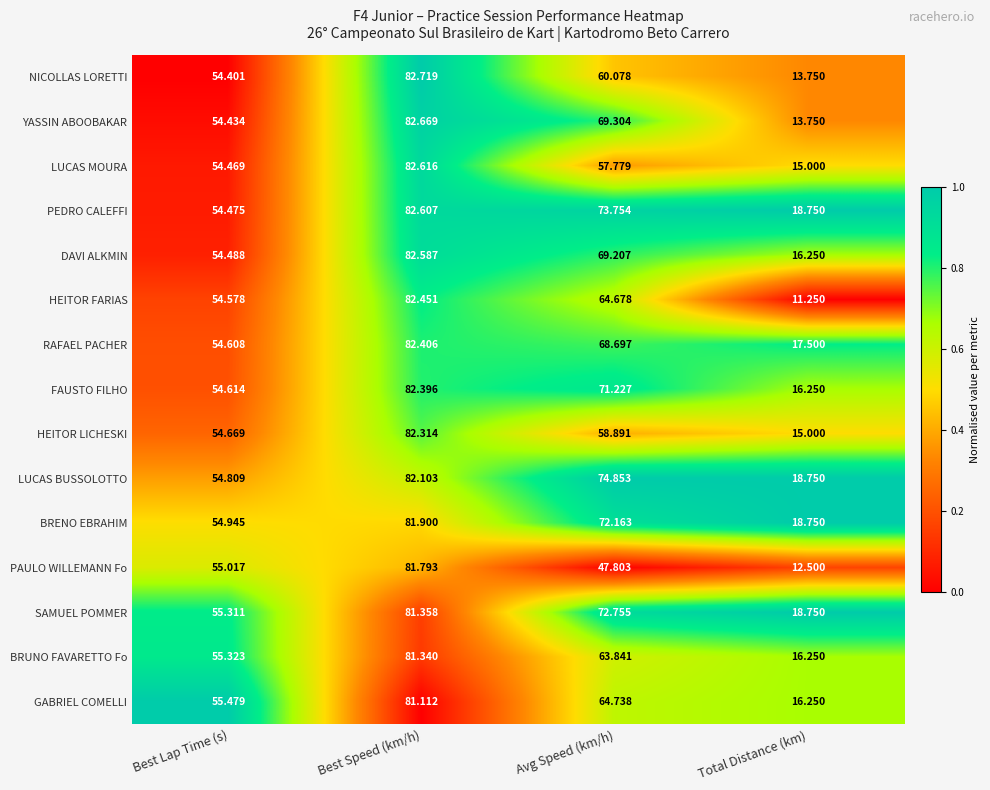

Which category has the highest value across all series?

Best Speed (km/h)